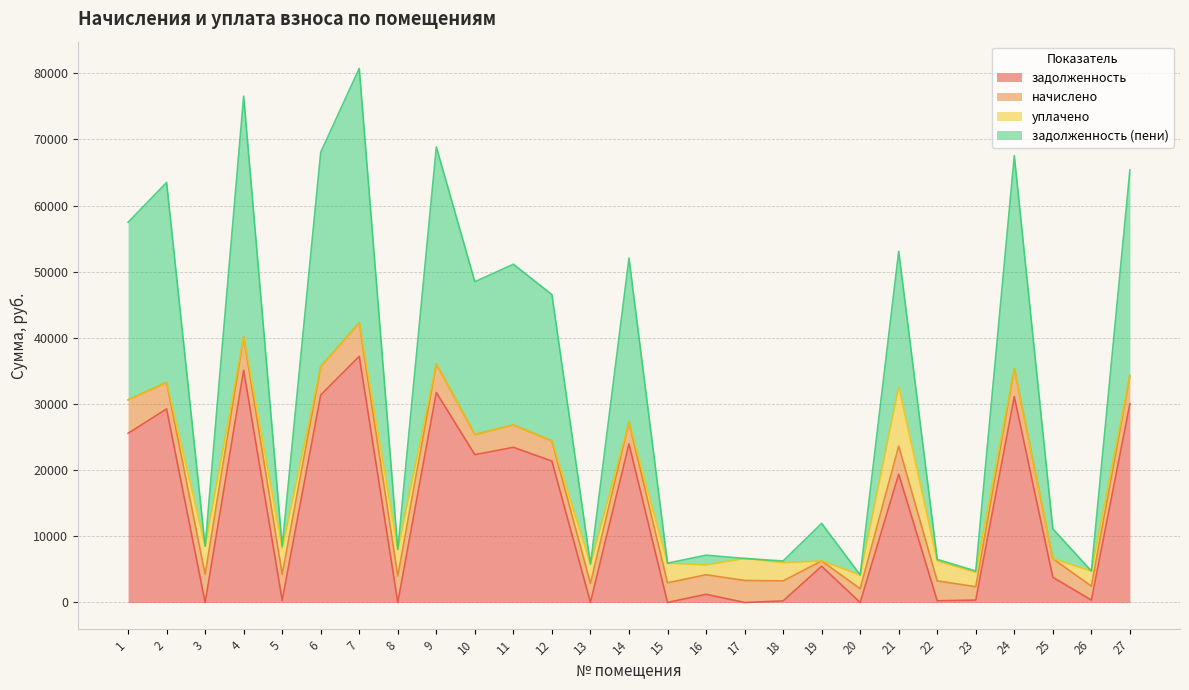

True or false: задолженность (пени) has a value of 12019.6 at 14.

False